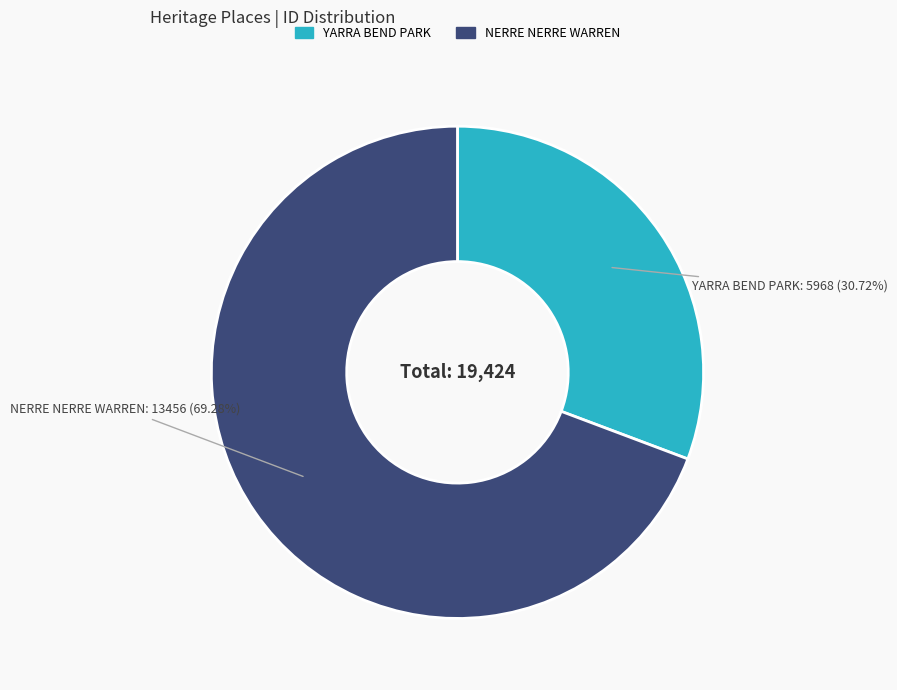

Which slice represents more than half of the pie?

NERRE NERRE WARREN